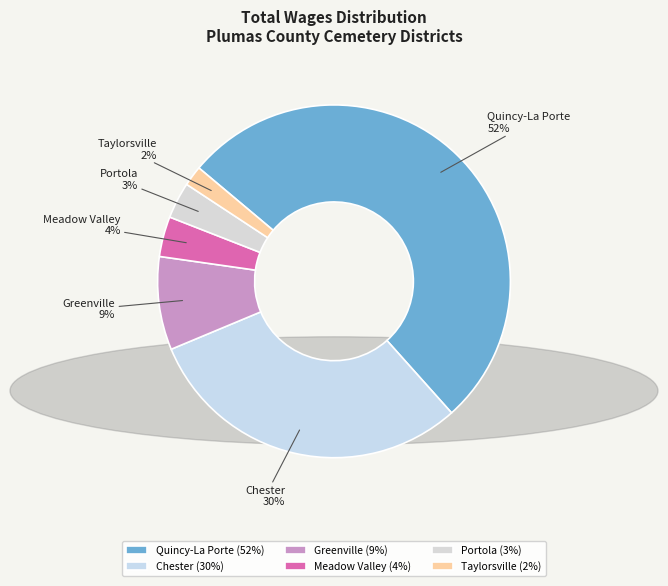

Is there a majority slice in this chart?

Yes